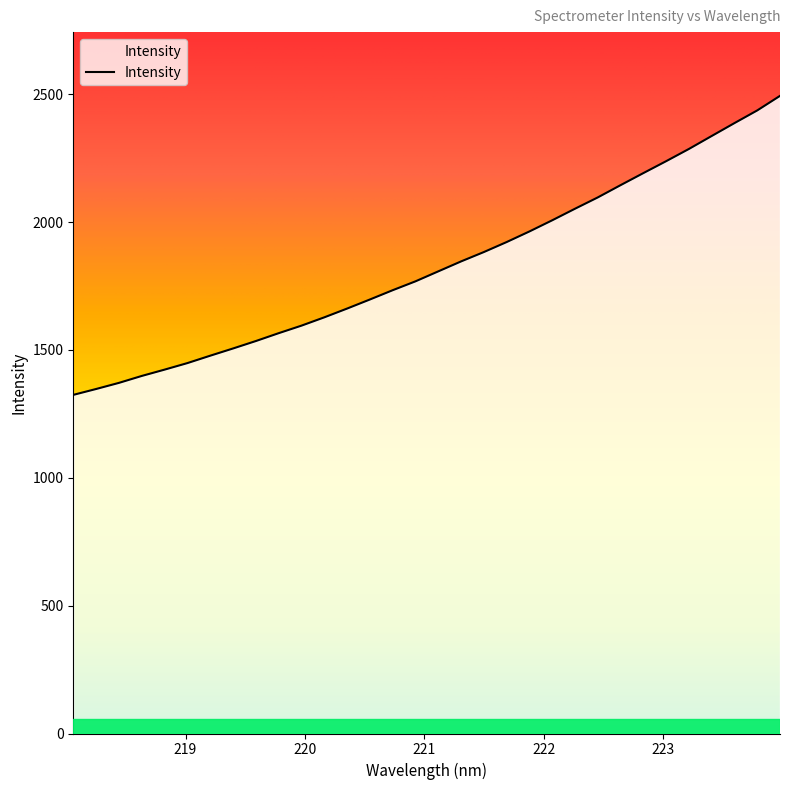

What is the smallest value displayed?

1324.2